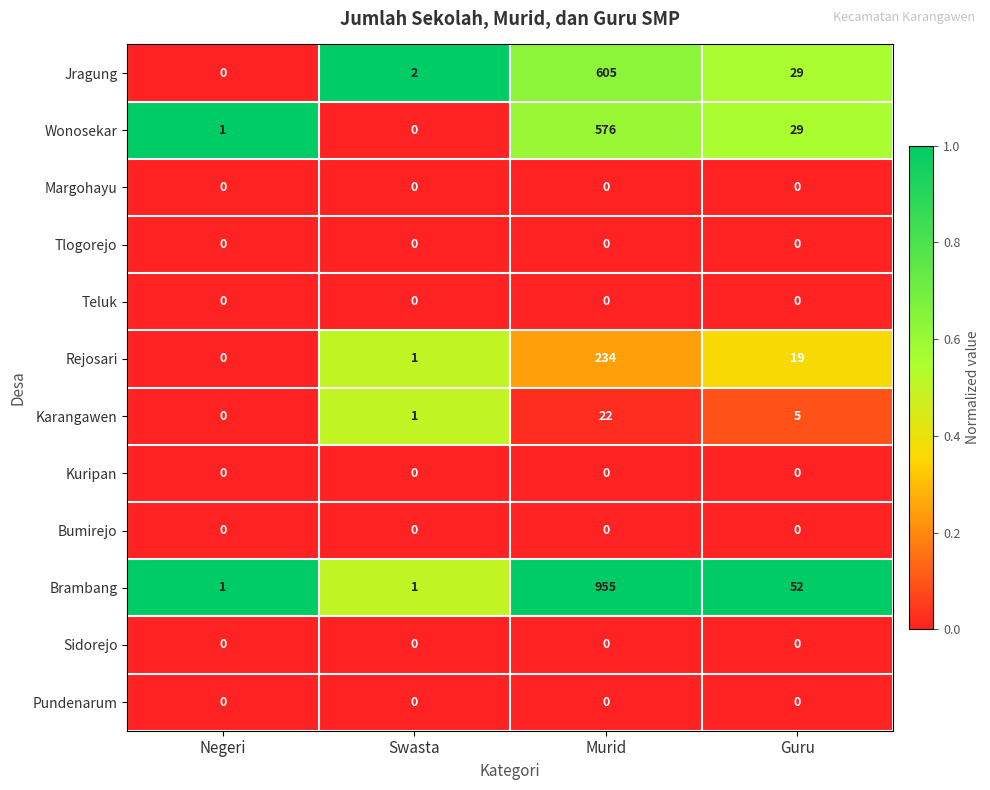

Rank the categories by Rejosari value from highest to lowest.

Murid, Guru, Swasta, Negeri